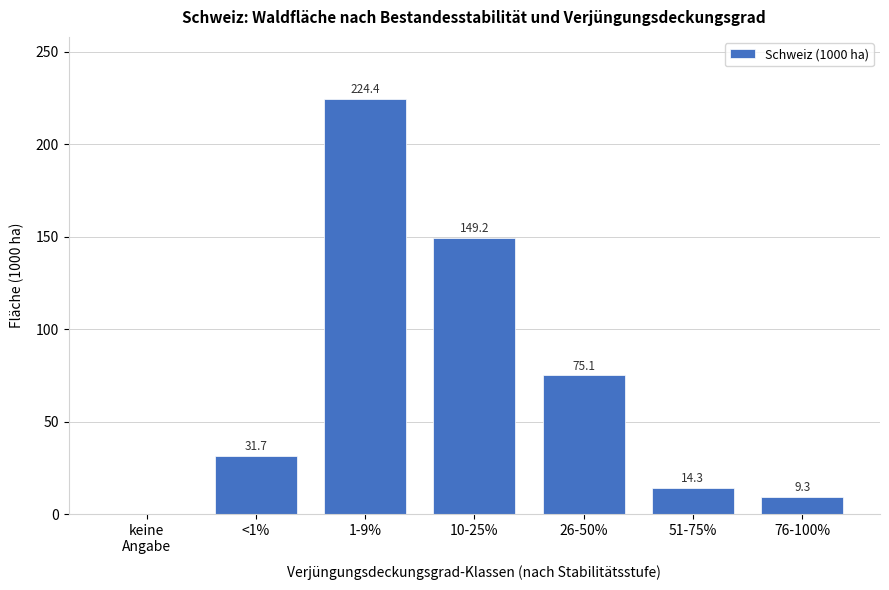

Where does the data first go above 31?

<1%